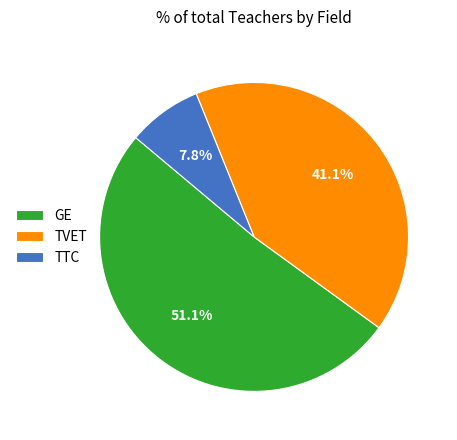

What percentage is the TVET slice, to the nearest percent?

41%